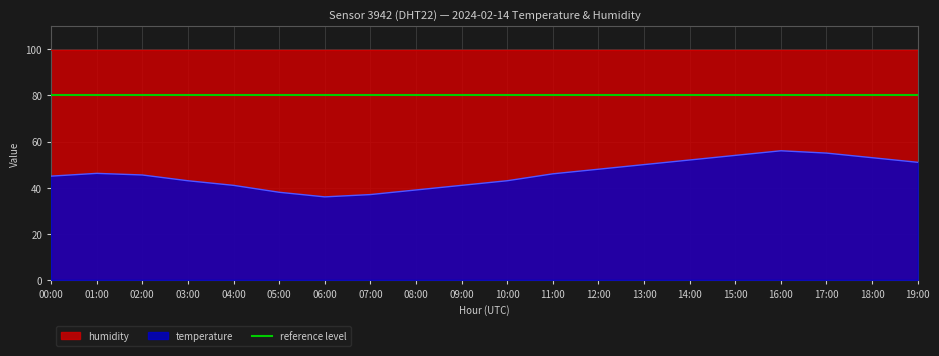

At which label does the data first exceed 46?

01:00